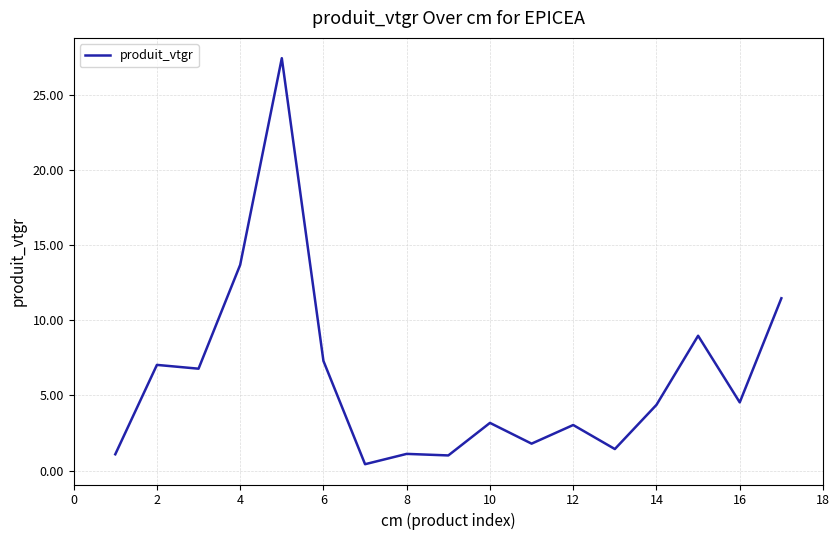

What is the difference between the maximum and minimum values?

27.0